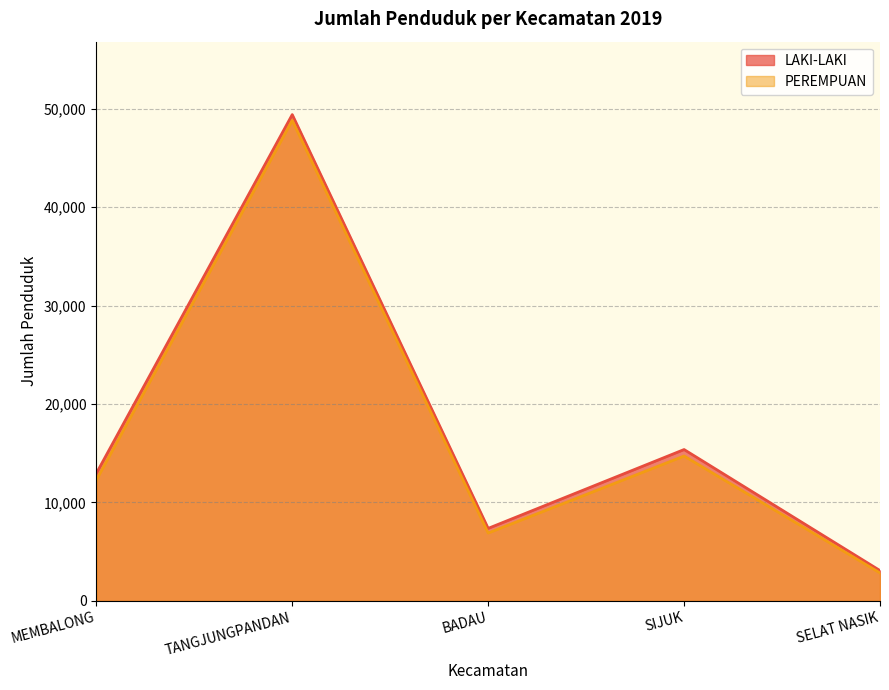

How many data points does each series have?

5